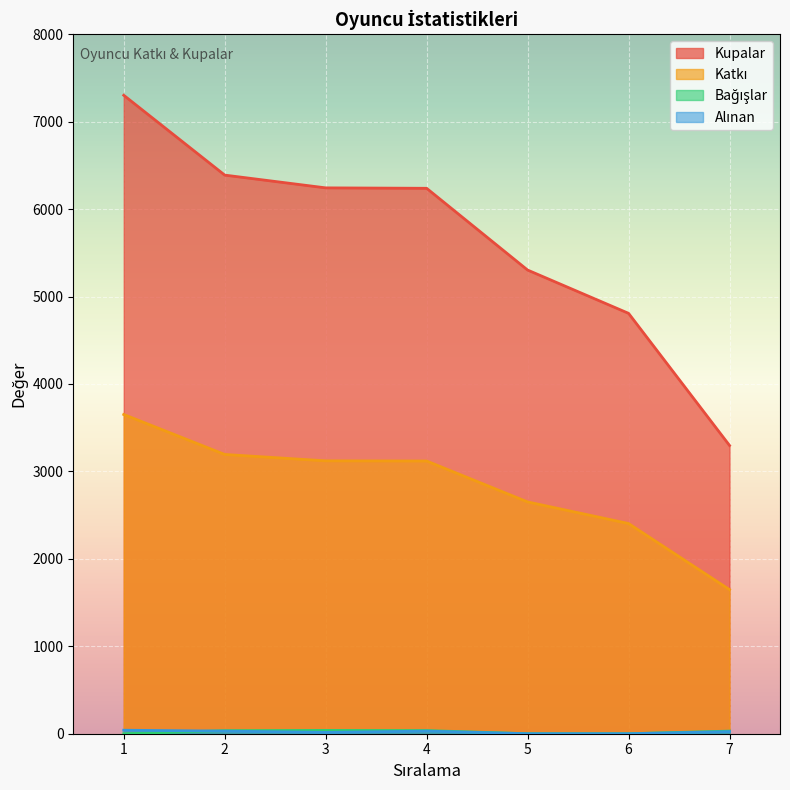

How many values in the Kupalar series are below 6238?

3